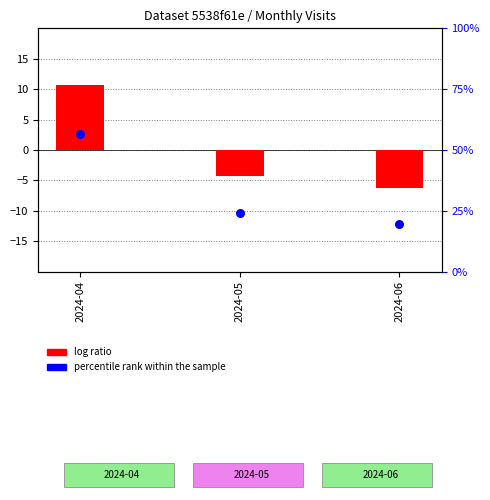

What is the total value across all series at 2024-05?

19.6